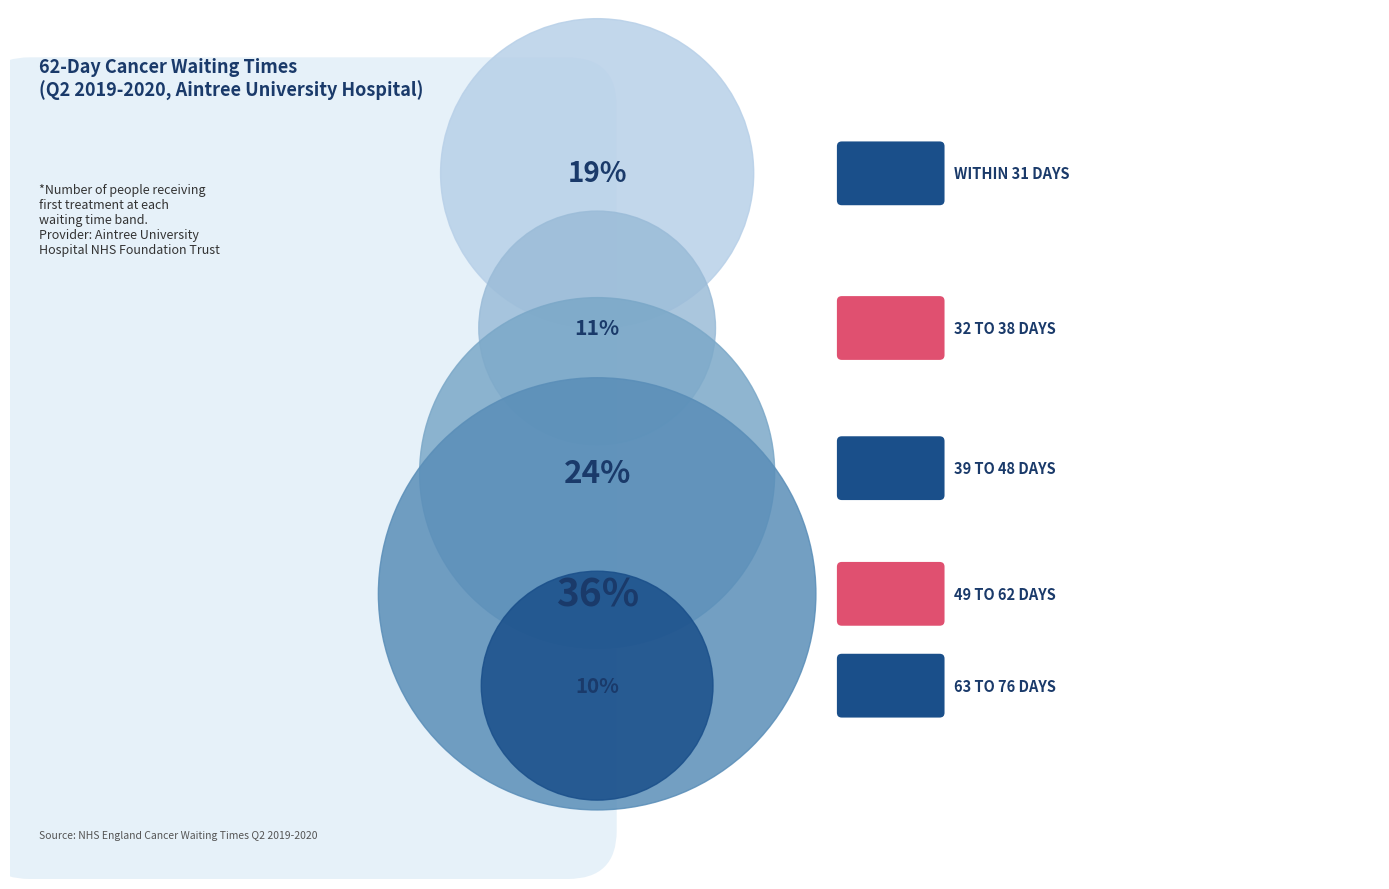

Does 39 TO 48 DAYS account for over 50% of the chart?

No